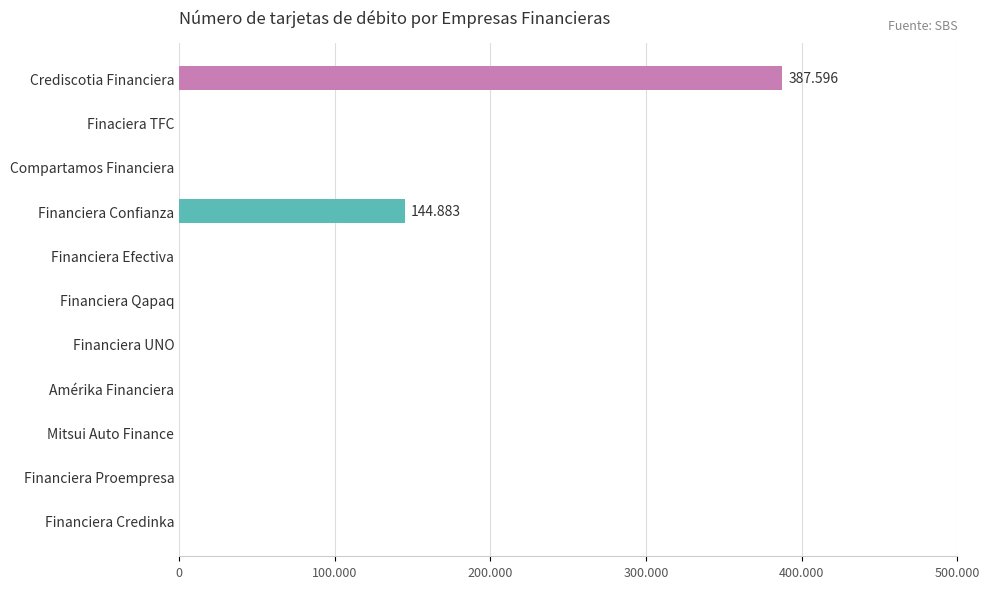

What is the difference between the second highest and minimum values?

144883